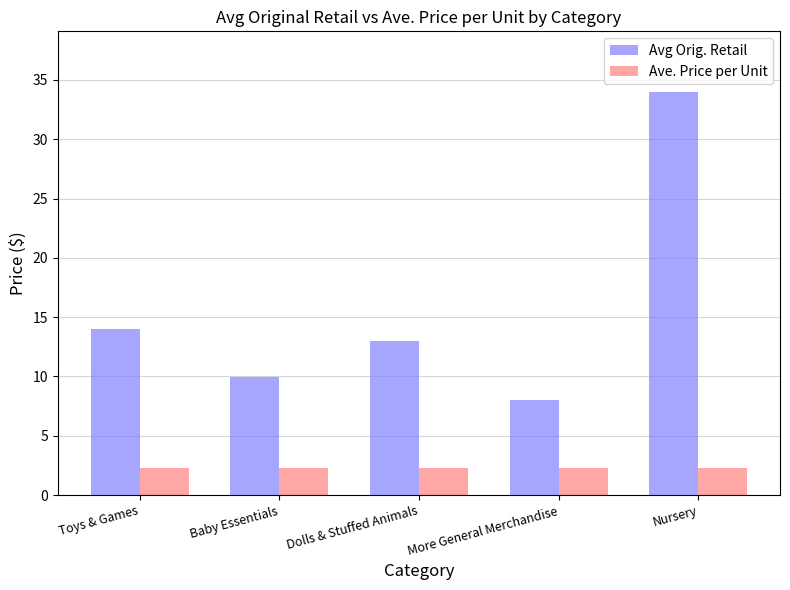

Read the Ave. Price per Unit value at Toys & Games.

2.3